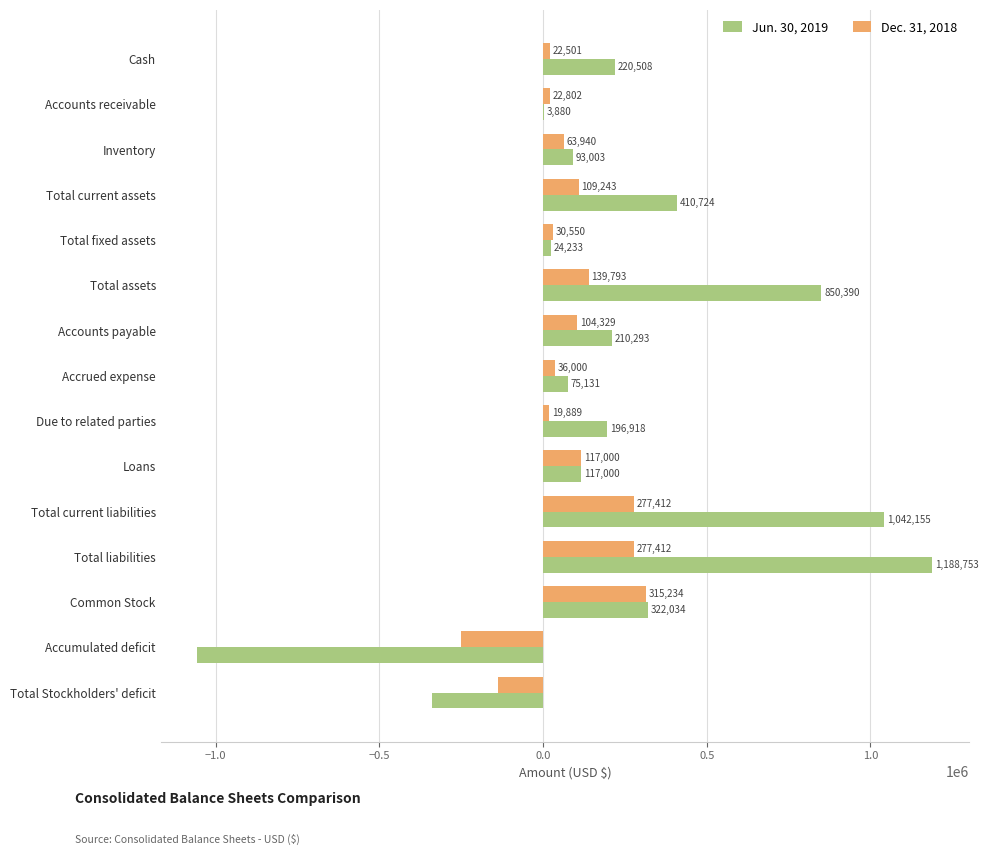

What is the approximate value of Jun. 30, 2019 at Total current assets, to the nearest 10?

410720